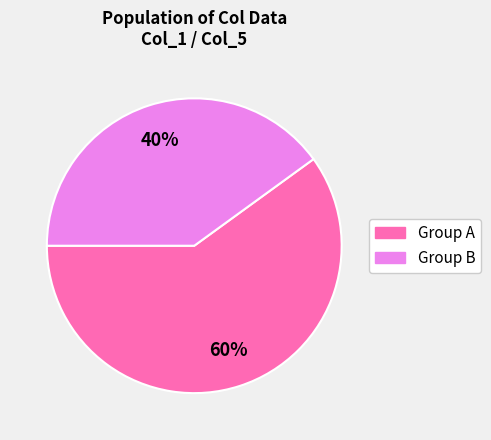

To the nearest percent, what is the difference between the largest and smallest slice percentages?

20%